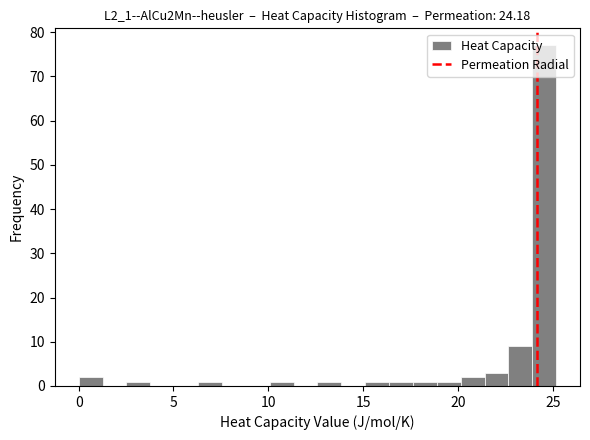

Around what value on the x-axis is the tallest bar? Give the approximate position of its centre, as read against the axis.

24.5